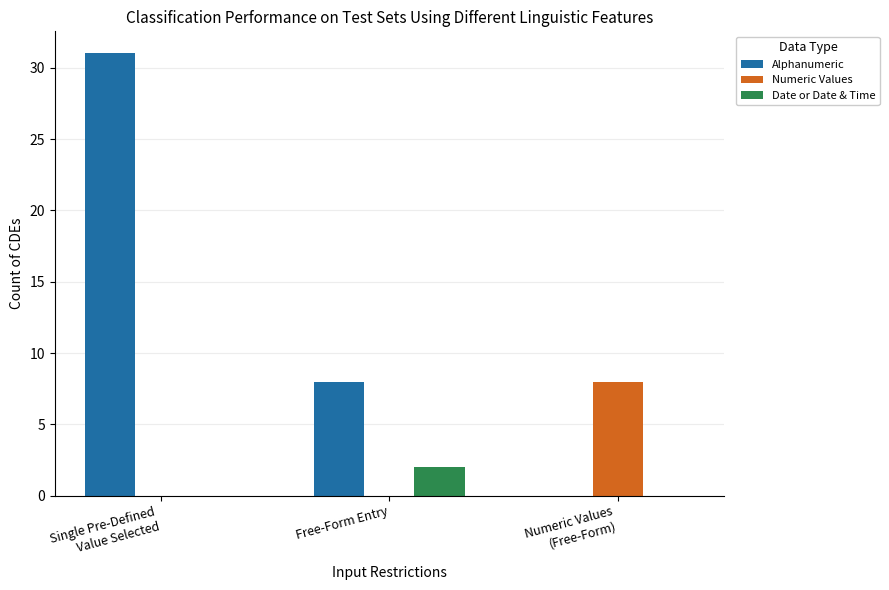

How many categories are shown in the chart?

3